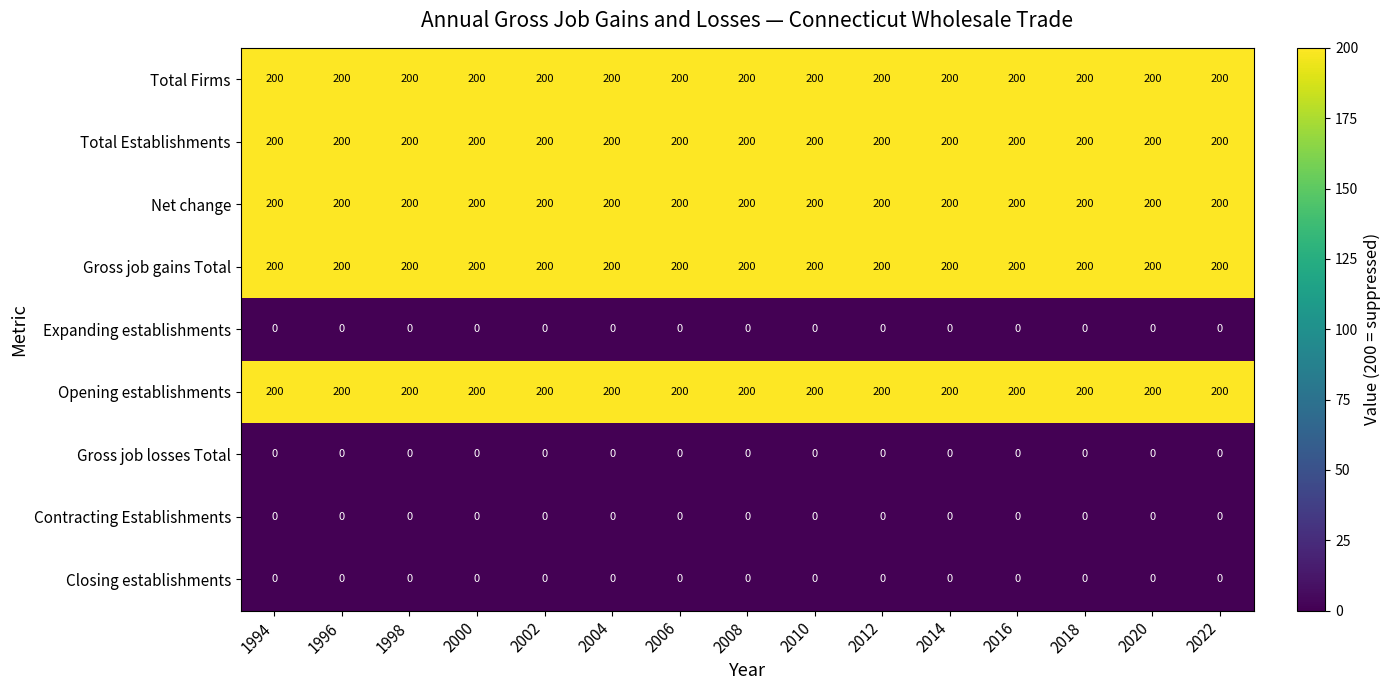

The value of Total Establishments at 2016 is 200. True or false?

True